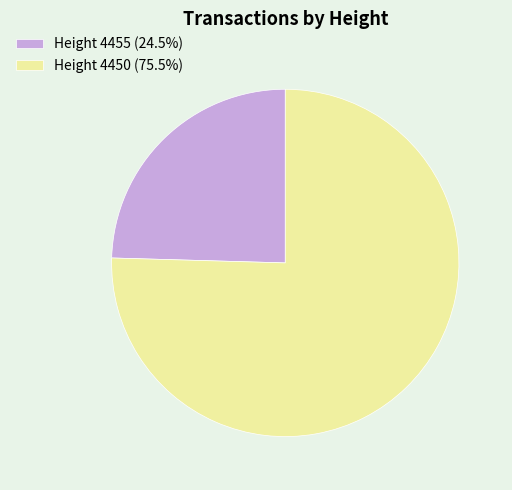

What is the largest slice in the pie chart?

Height 4450